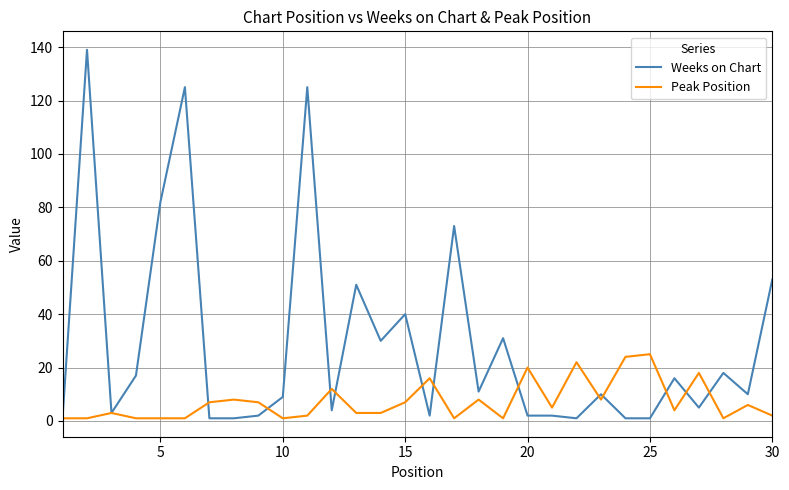

Which series has the widest spread of values?

Weeks on Chart